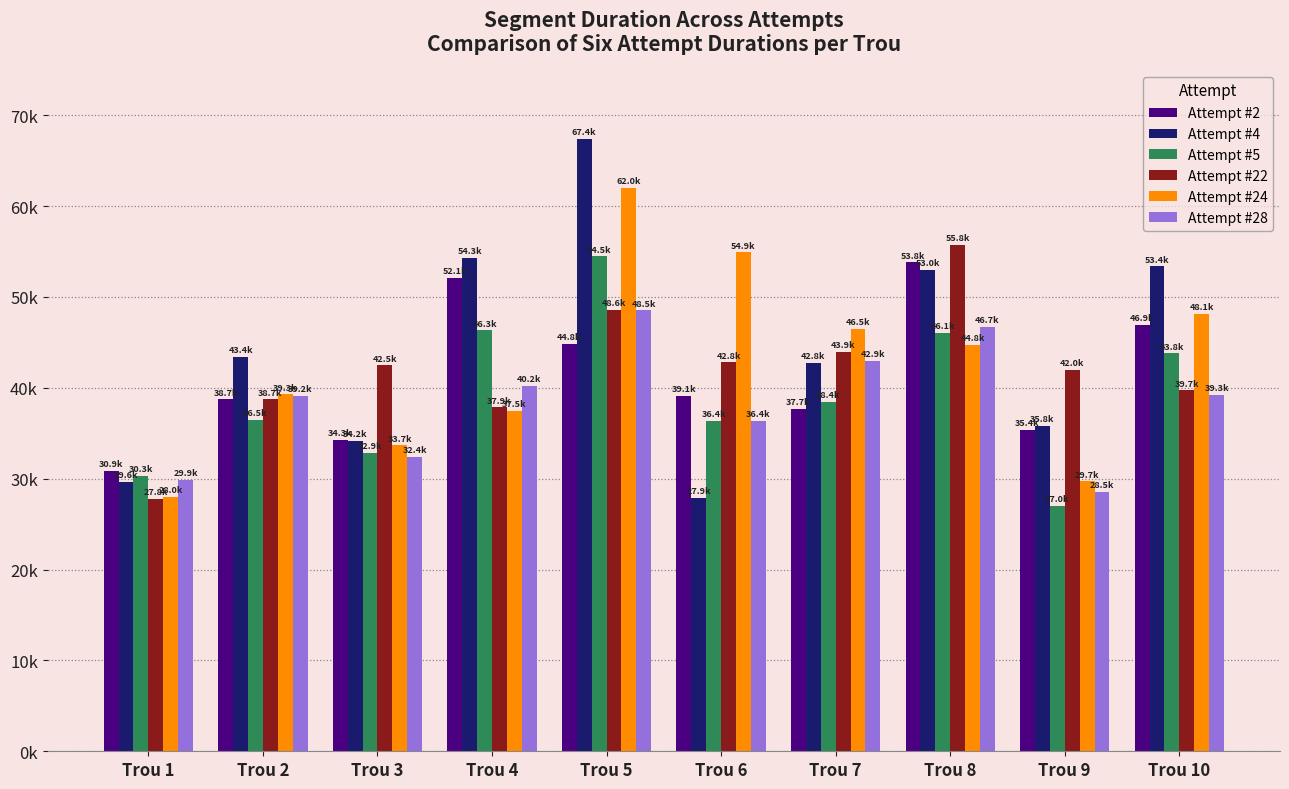

What are all the series names shown in the legend?

Attempt #2, Attempt #4, Attempt #5, Attempt #22, Attempt #24, Attempt #28